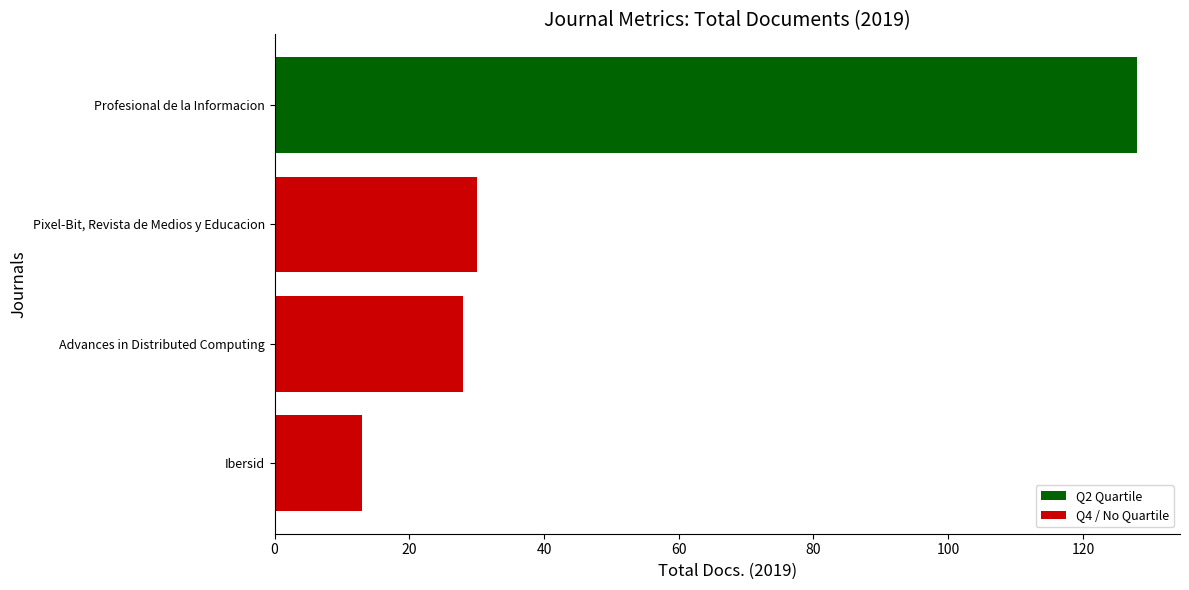

Is it true that the value at Profesional de la Informacion is 128?

True